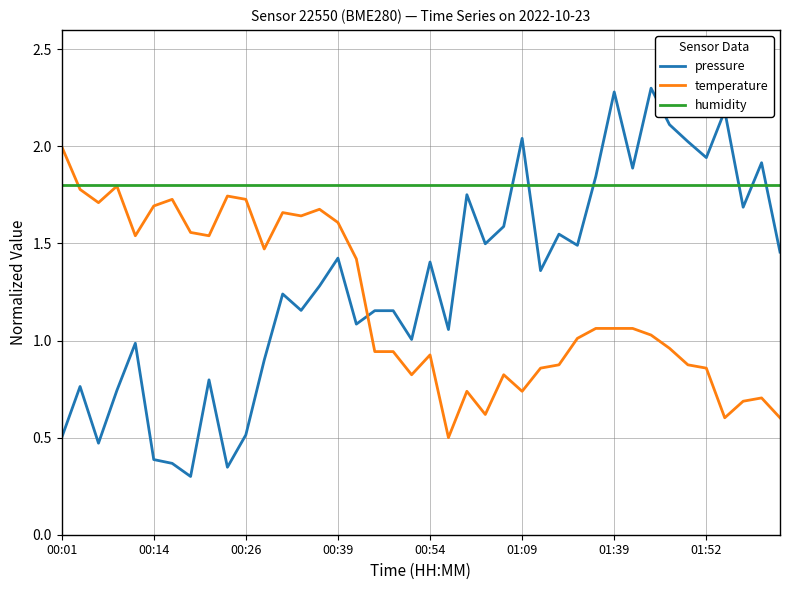

True or false: pressure and humidity intersect in this chart.

True